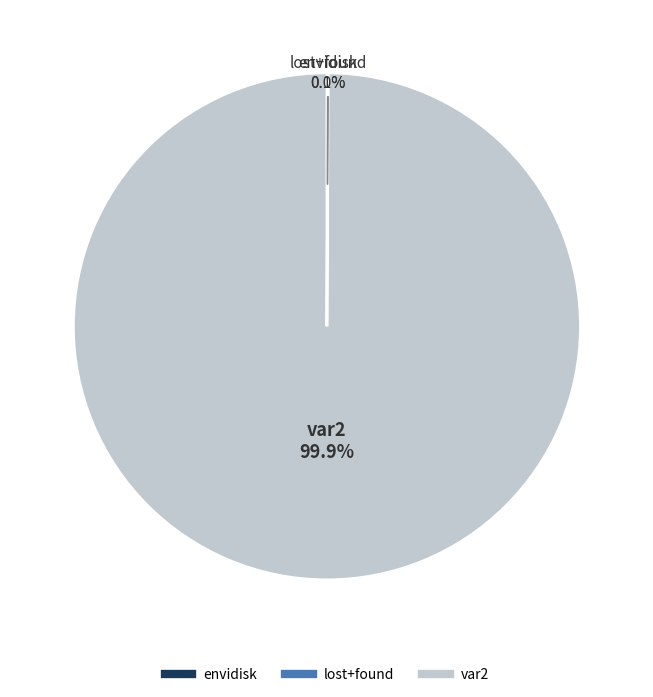

What portion of the pie excludes var2?

0.1%